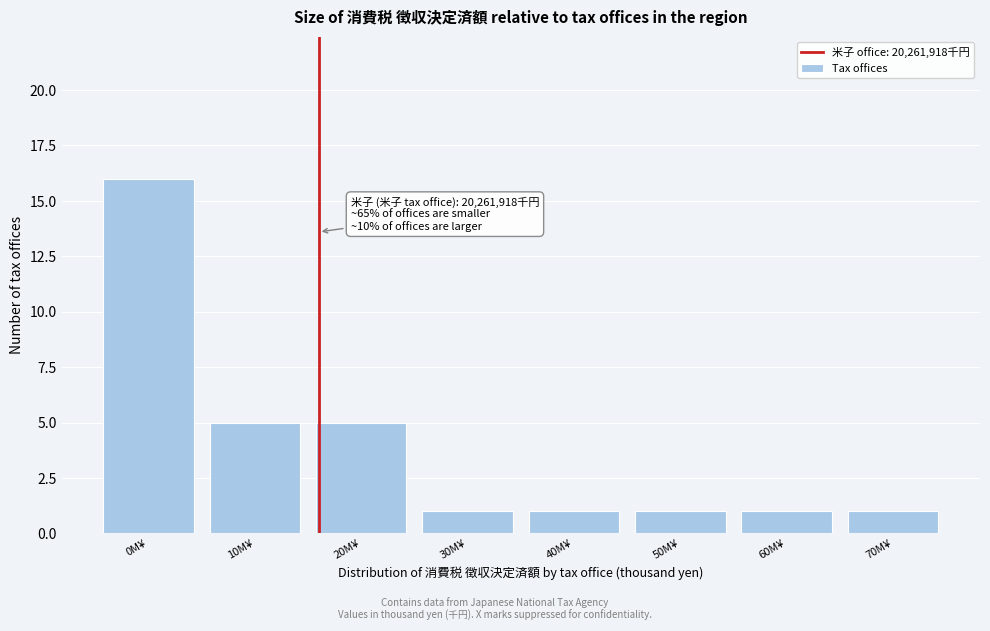

Reading right to left, transcribe all the data shown in this chart.

1	1	1	1	1	5	5	16